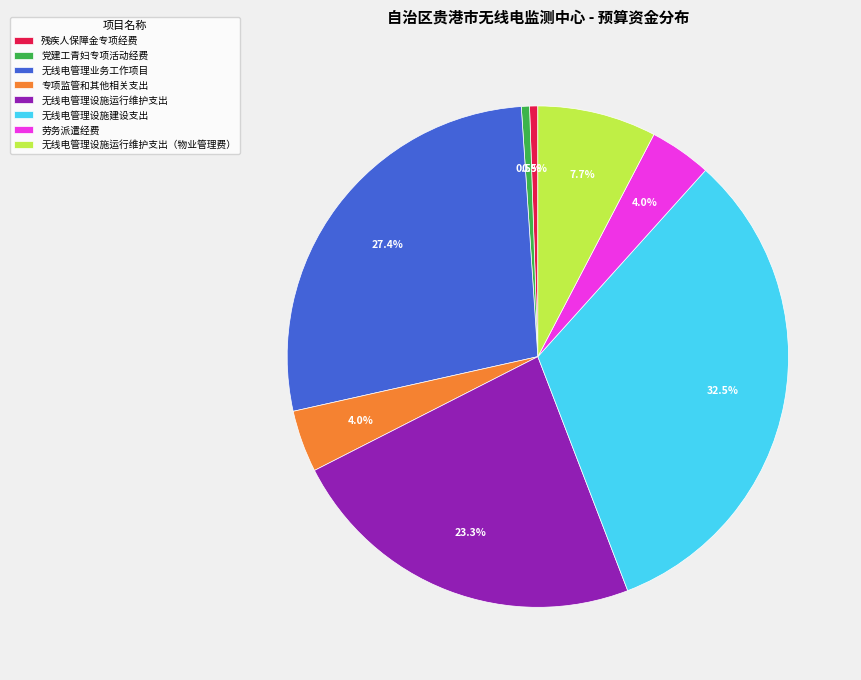

Do 劳务派遣经费 and 残疾人保障金专项经费 together represent more than half of the pie?

No